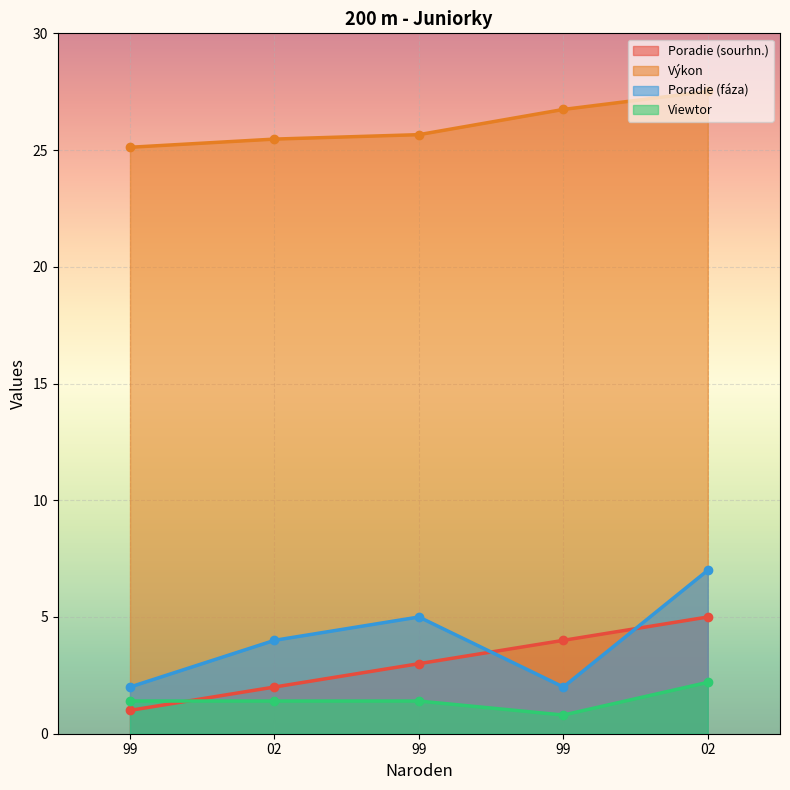

True or false: Poradie (sourhn.) and Viewtor cross at least once.

True